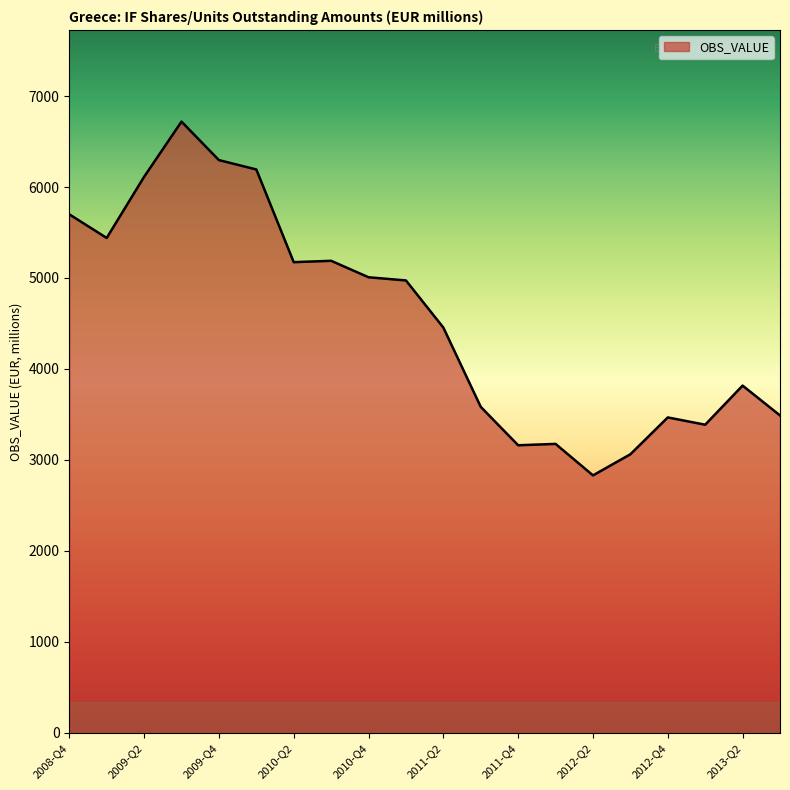

What is the difference between the second highest and second lowest values?

3234